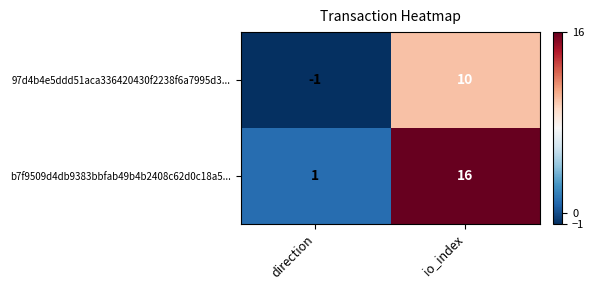

Reading right to left, extract all data points from this chart.

97d4b4e5ddd51aca336420430f2238f6a7995d3...: io_index=10	direction=-1
b7f9509d4db9383bbfab49b4b2408c62d0c18a5...: io_index=16	direction=1